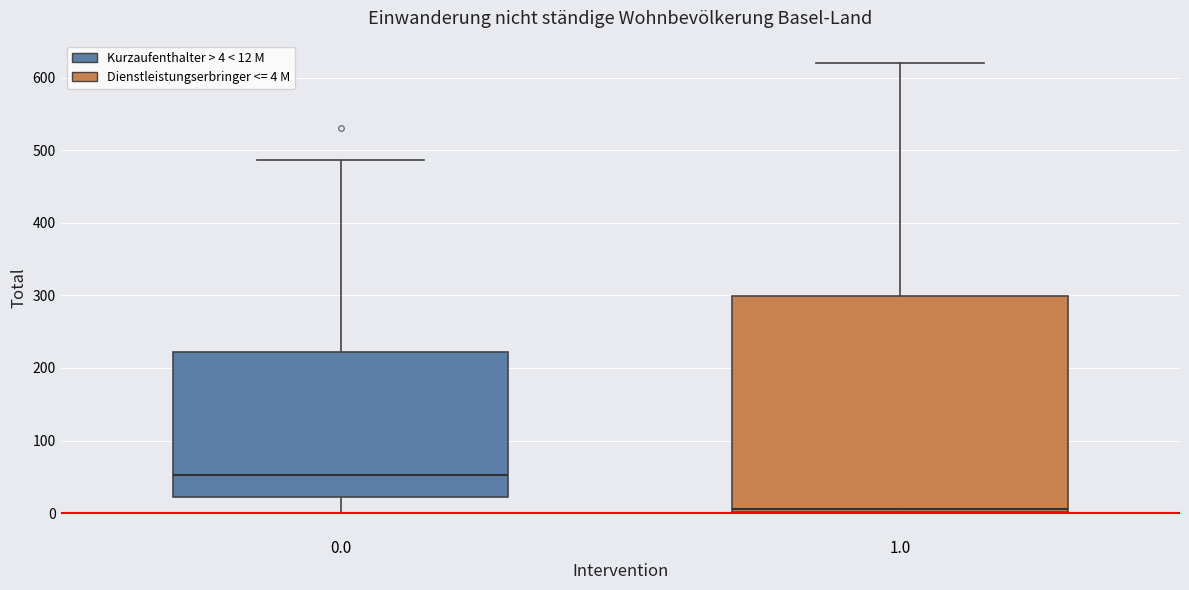

Reading left to right, transcribe this box plot: for each box, give where its median line is, the range the box spans, and where its two whiskers end, as read against the y-axis. The values are not printed on the chart, so give them approximately, as read against the axis.

0.0: median 50, box 20 to 220, whiskers 0 to 490
1.0: median 10, box 0 to 300, whiskers 0 to 620